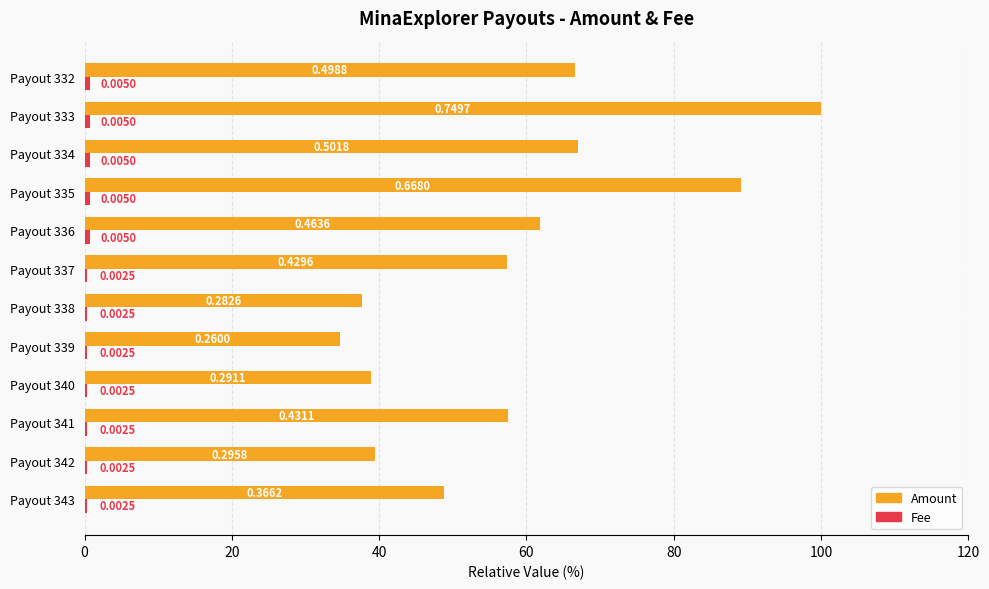

What is the difference between the maximum and second lowest values in the Fee series?

0.3